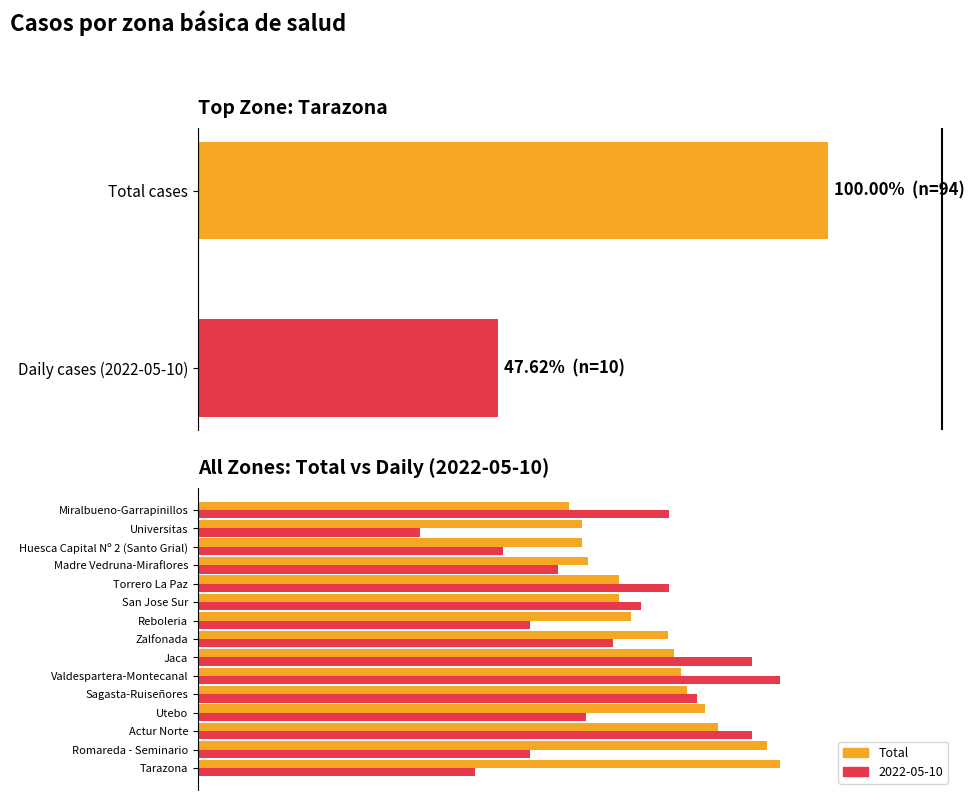

True or false: the data shows 116.8 at Reboleria.

False